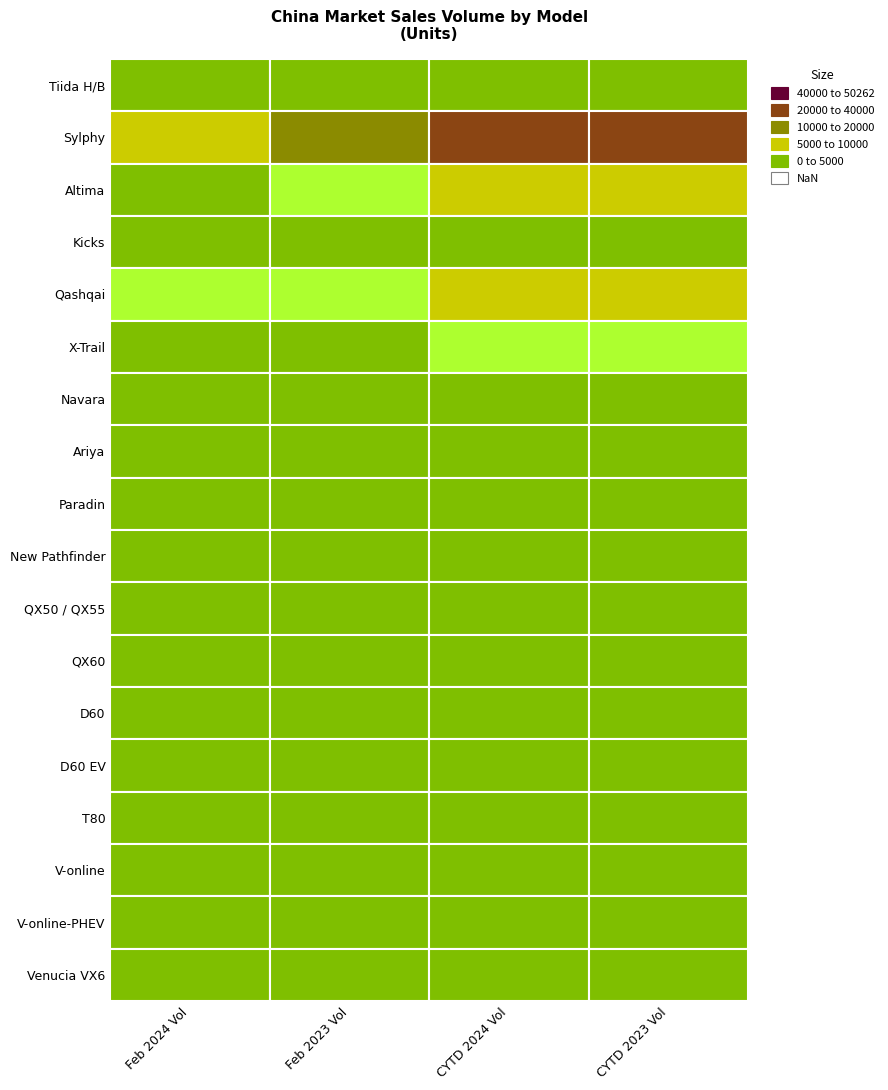

What is the spread (max minus min) of values at 0?

19854